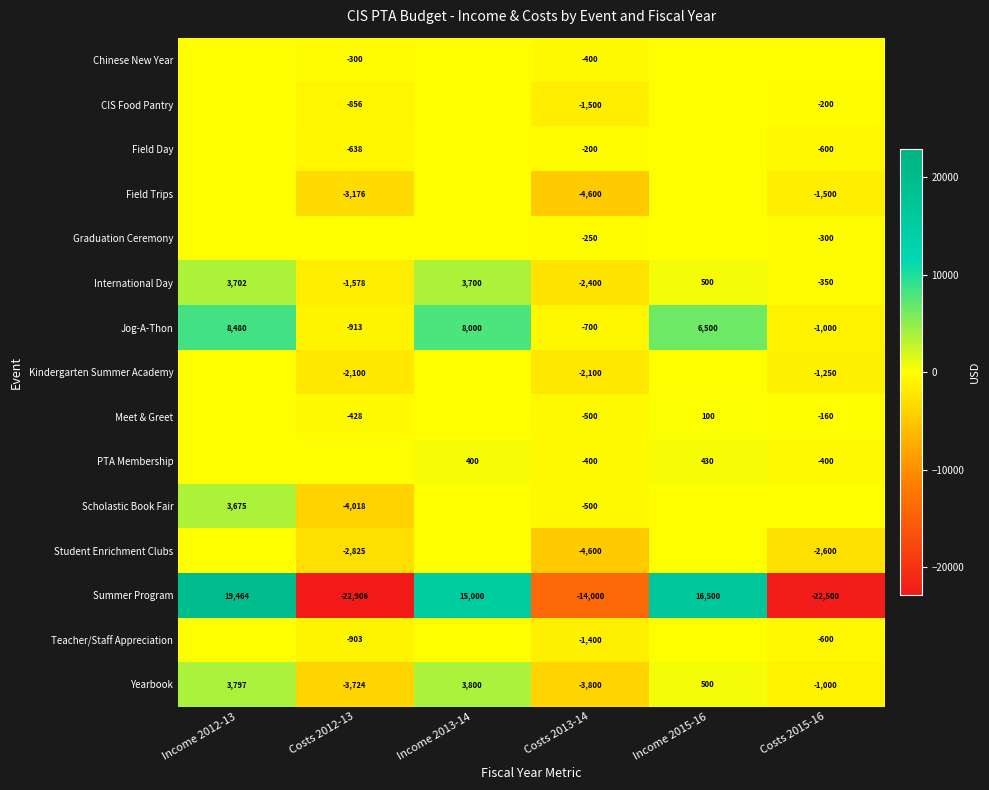

What is the difference between the highest and lowest values at Costs 2012-13?

22906